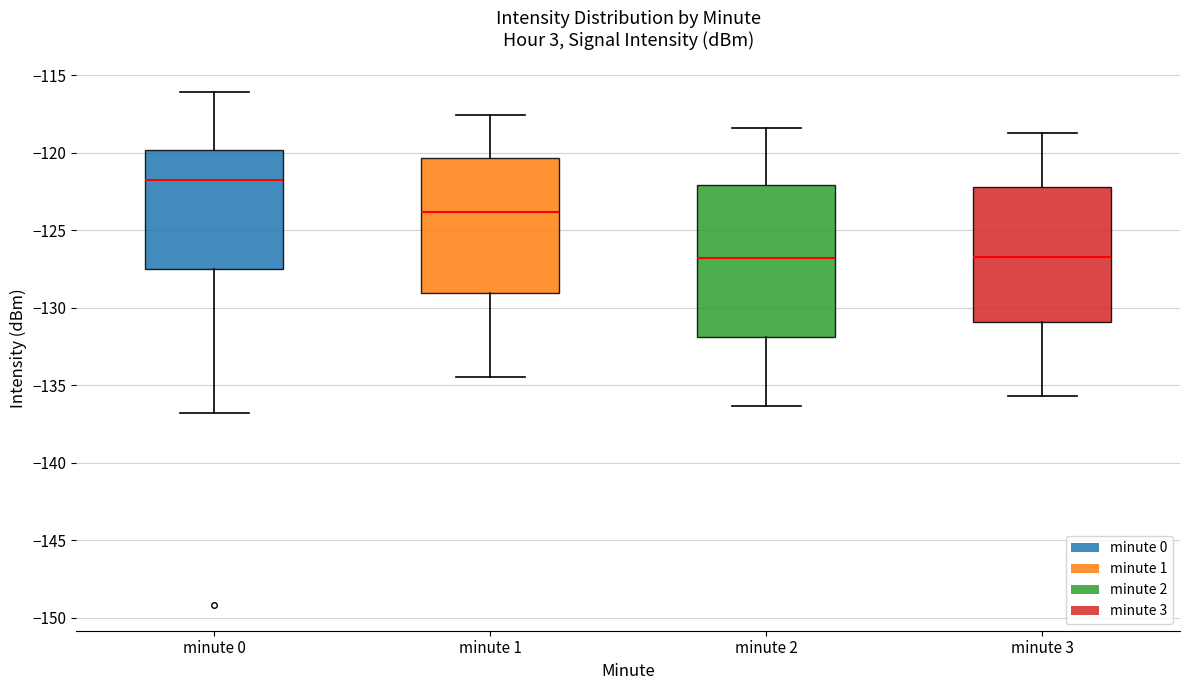

Reading left to right, read every box against the y-axis: the position of its median line, the range the box covers, and the ends of its whiskers. The values are not printed on the chart, so give them approximately, as read against the axis.

minute 0: median -122.0, box -127.5 to -120.0, whiskers -137.0 to -116.0
minute 1: median -124.0, box -129.0 to -120.5, whiskers -134.5 to -117.5
minute 2: median -127.0, box -132.0 to -122.0, whiskers -136.5 to -118.5
minute 3: median -127.0, box -131.0 to -122.0, whiskers -135.5 to -118.5